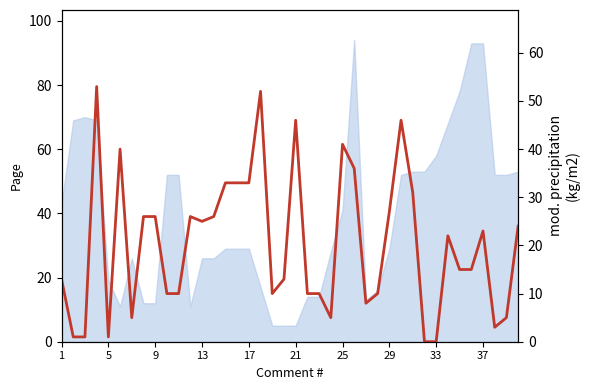

What is the difference between the maximum and minimum values?

53